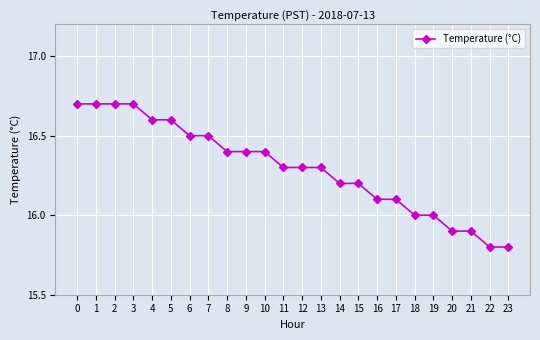

Reading left to right, extract all data points from this chart.

16.7	16.7	16.7	16.7	16.6	16.6	16.5	16.5	16.4	16.4	16.4	16.3	16.3	16.3	16.2	16.2	16.1	16.1	16.0	16.0	15.9	15.9	15.8	15.8